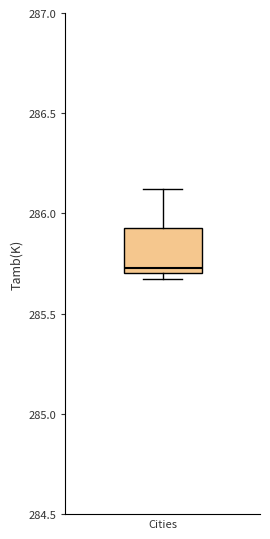

Read this box plot against the y-axis: the position of the median line, the range covered by the box, and the ends of both whiskers. The values are not printed on the chart, so give them approximately, as read against the axis.

median 285.75, box 285.70 to 285.95, whiskers 285.70 (just below the box's lower edge) to 286.10